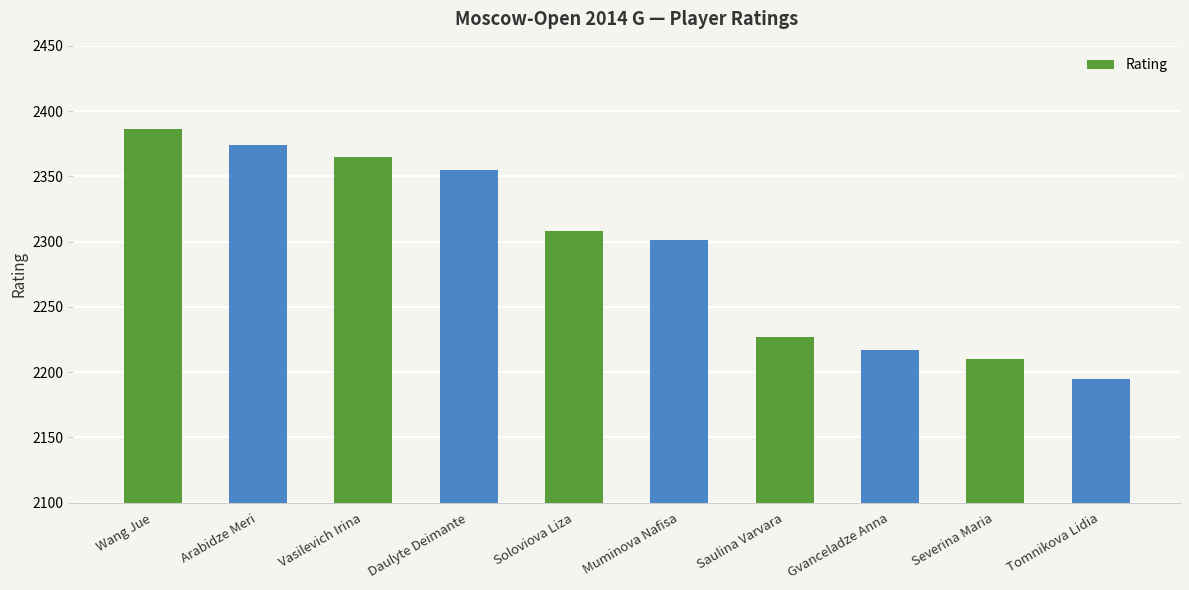

List the labels in order of value, largest first.

Wang Jue, Arabidze Meri, Vasilevich Irina, Daulyte Deimante, Soloviova Liza, Muminova Nafisa, Saulina Varvara, Gvanceladze Anna, Severina Maria, Tomnikova Lidia